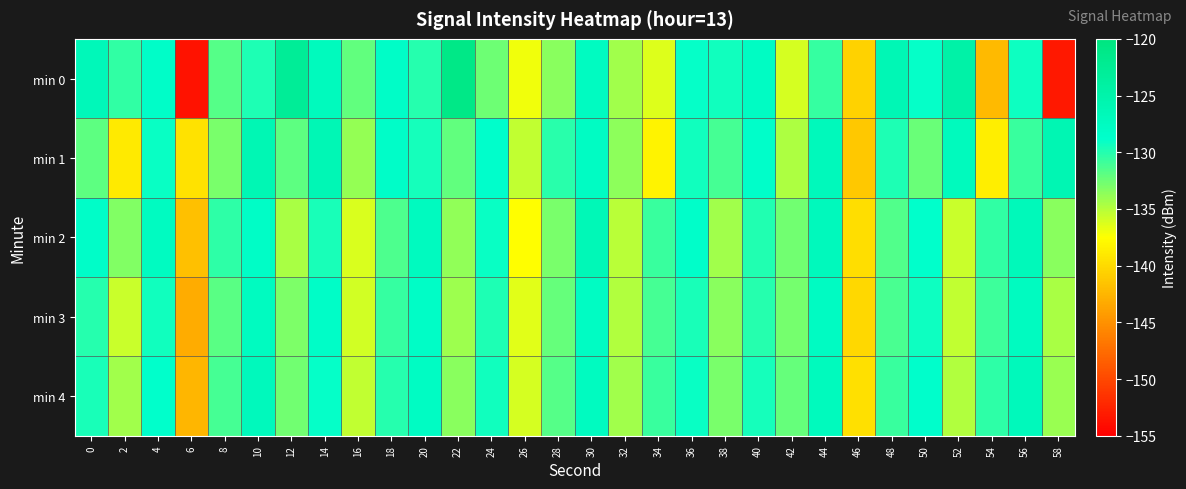

List the series in order of their peak value, highest first.

min 0, min 1, min 2, min 4, min 3